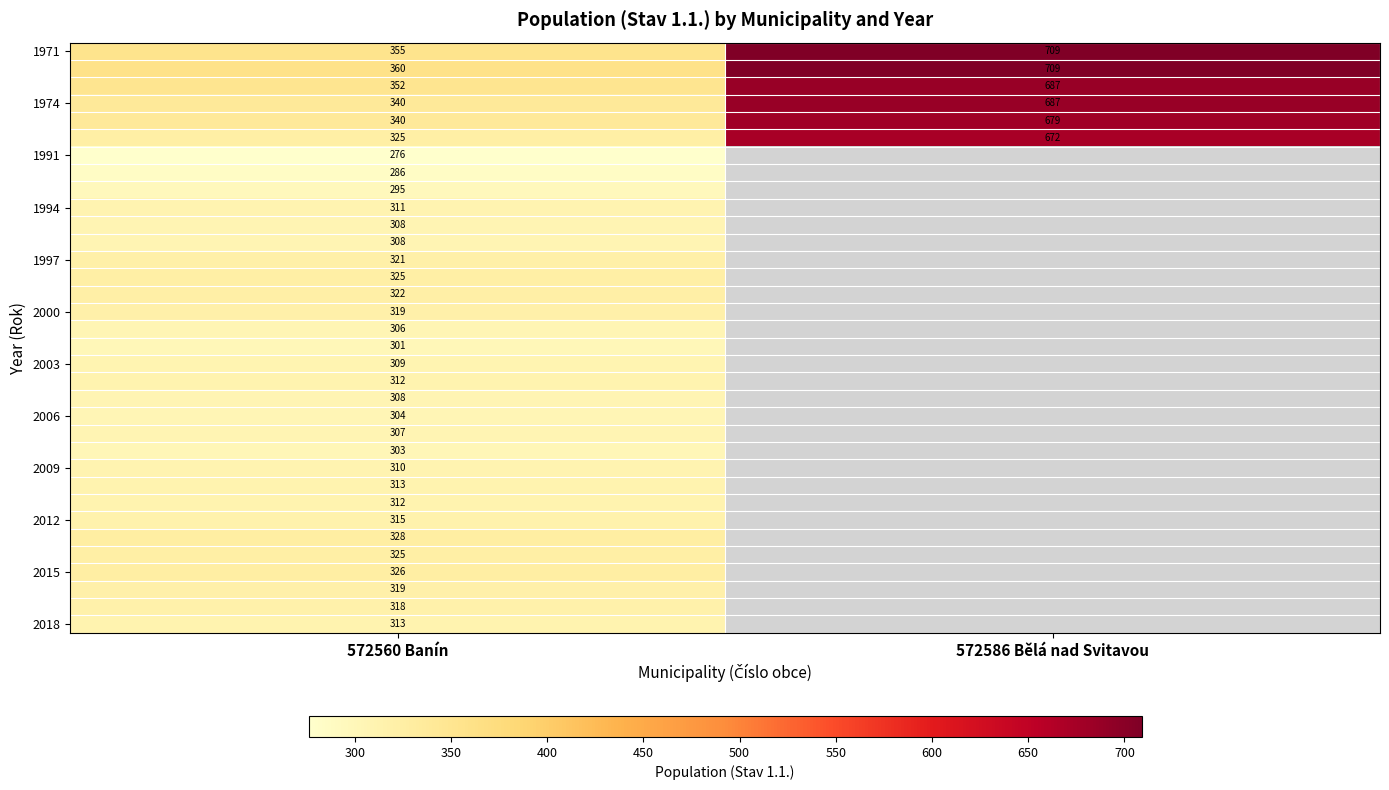

At which label is 1974 closest to 513?

572560 Banín